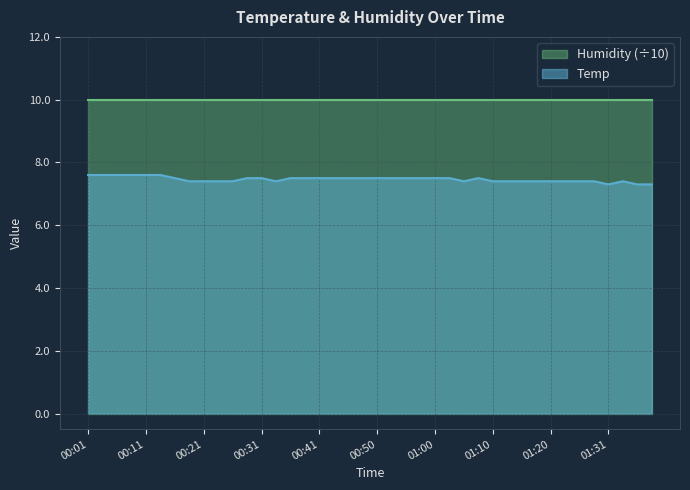

How many points are higher than both their immediate neighbors (excluding endpoints)?

2